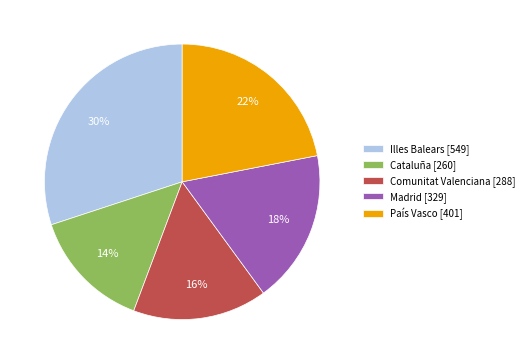

The País Vasco slice represents 22% of the pie. True or false?

True